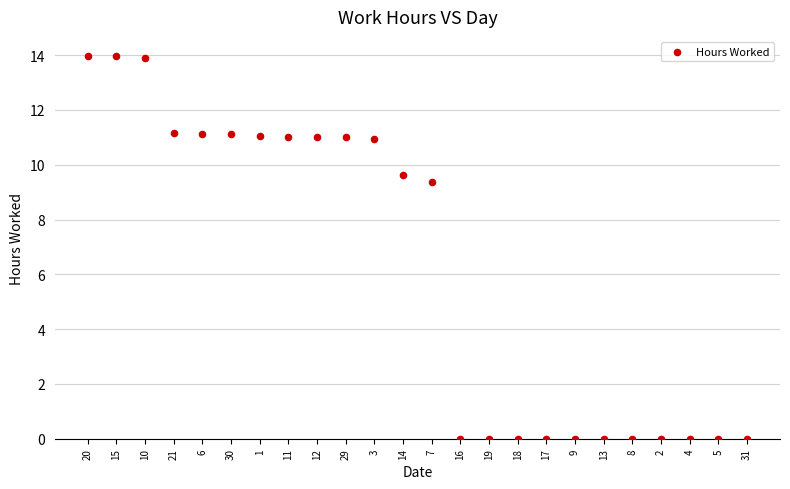

What is the range of Y values (max minus min)?

14.0